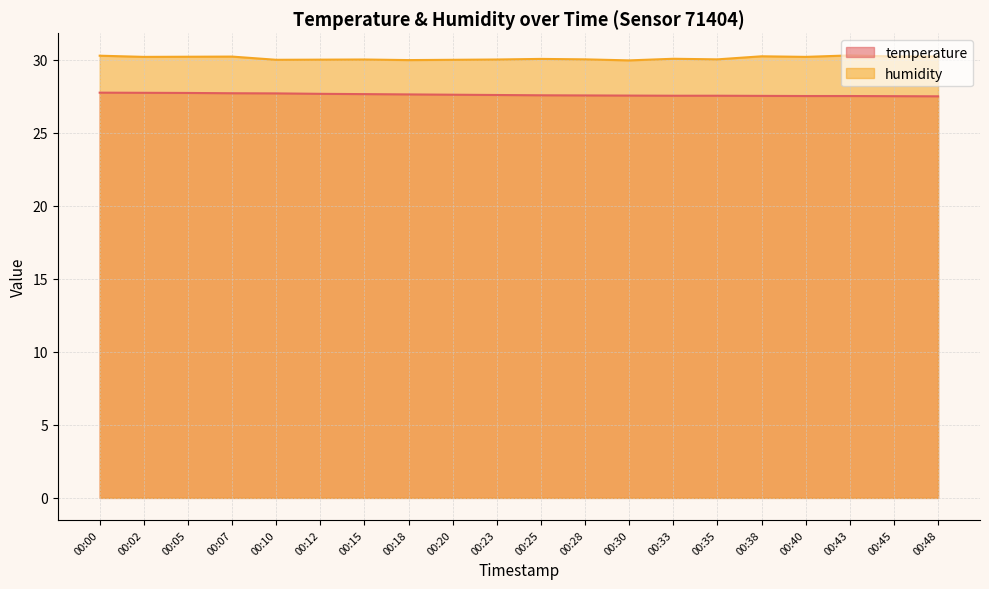

At how many categories does at least one series exceed 29?

20